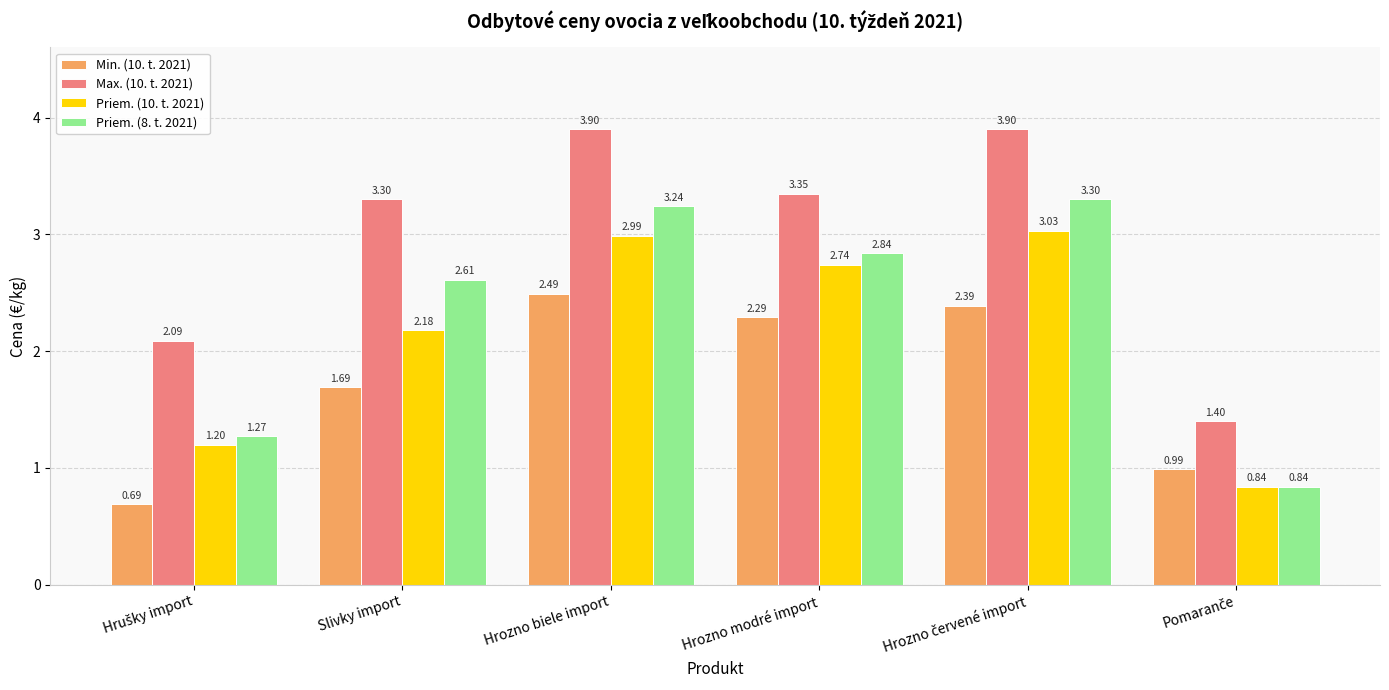

Which series has the widest spread of values?

Max. (10. t. 2021)